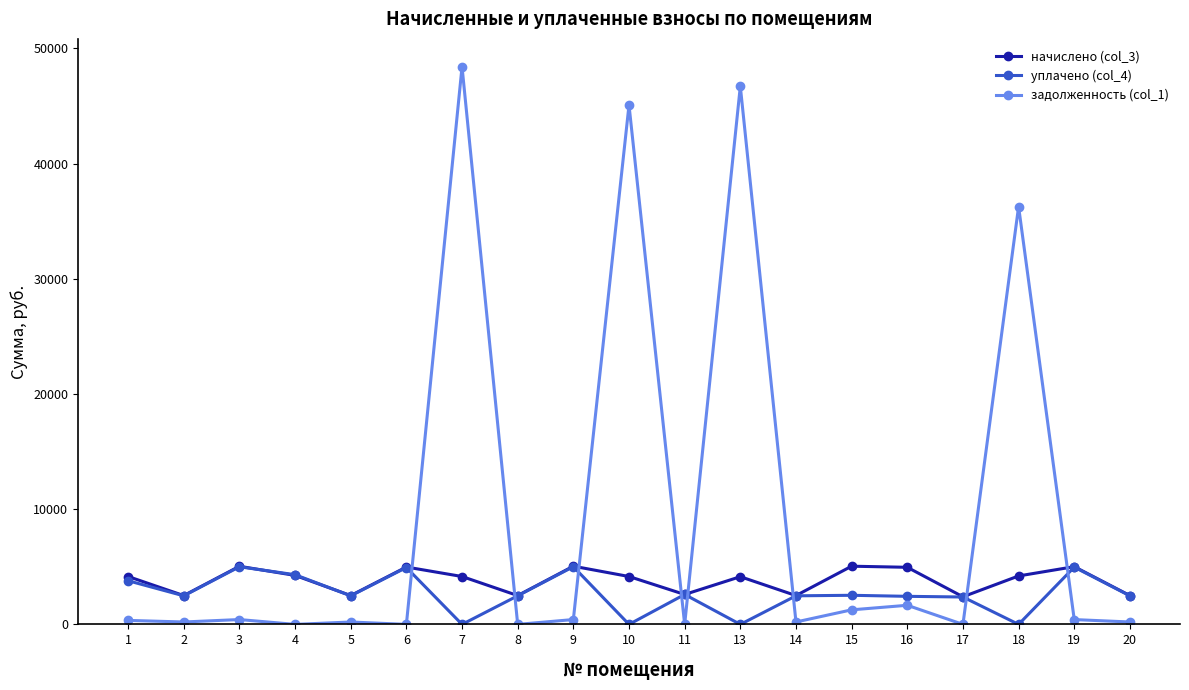

Where does the уплачено (col_4) series first go above 2480?

1